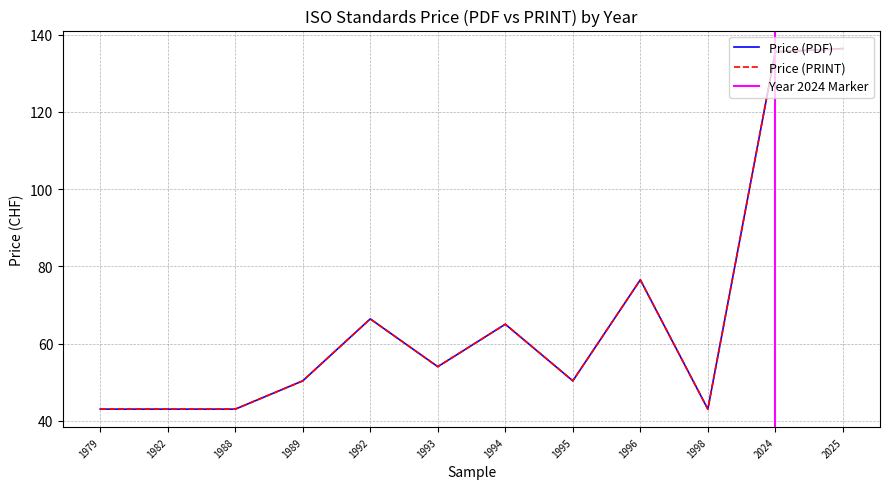

True or false: Price (PRINT) and Price (PDF) cross at least once.

False